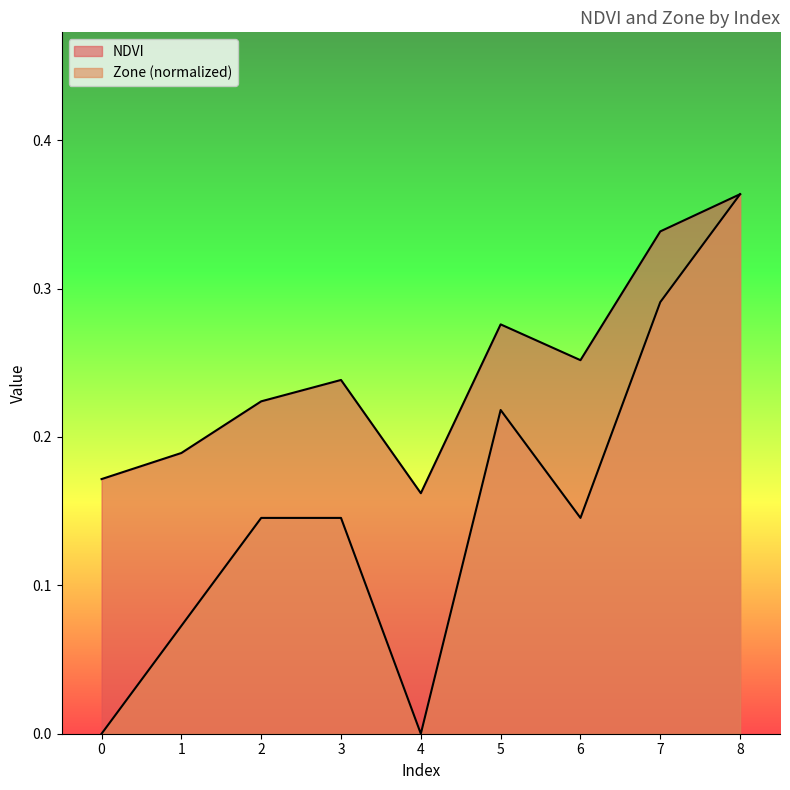

At which category does NDVI reach its first local peak?

3